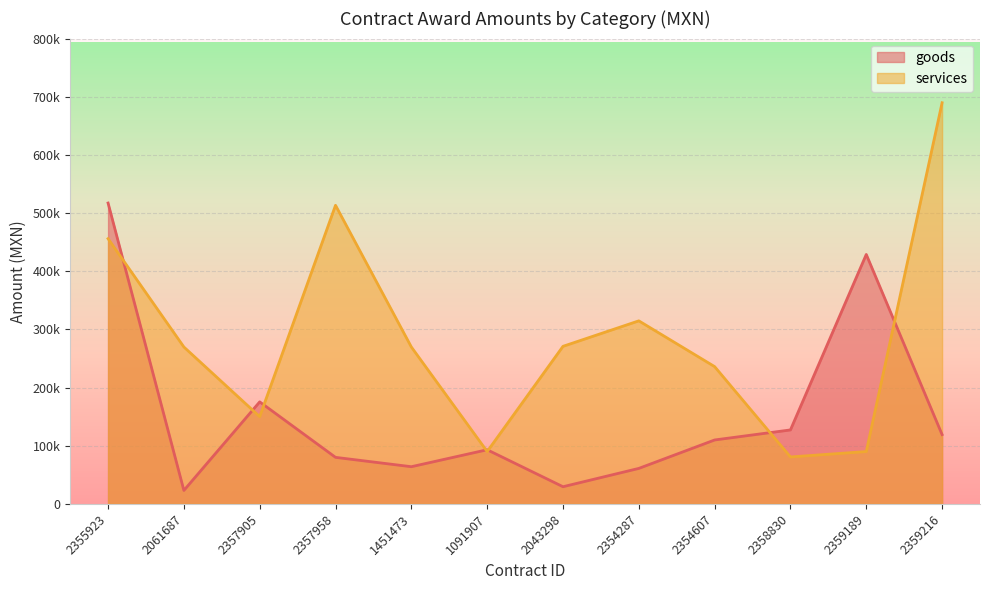

How many distinct data groups are displayed?

2